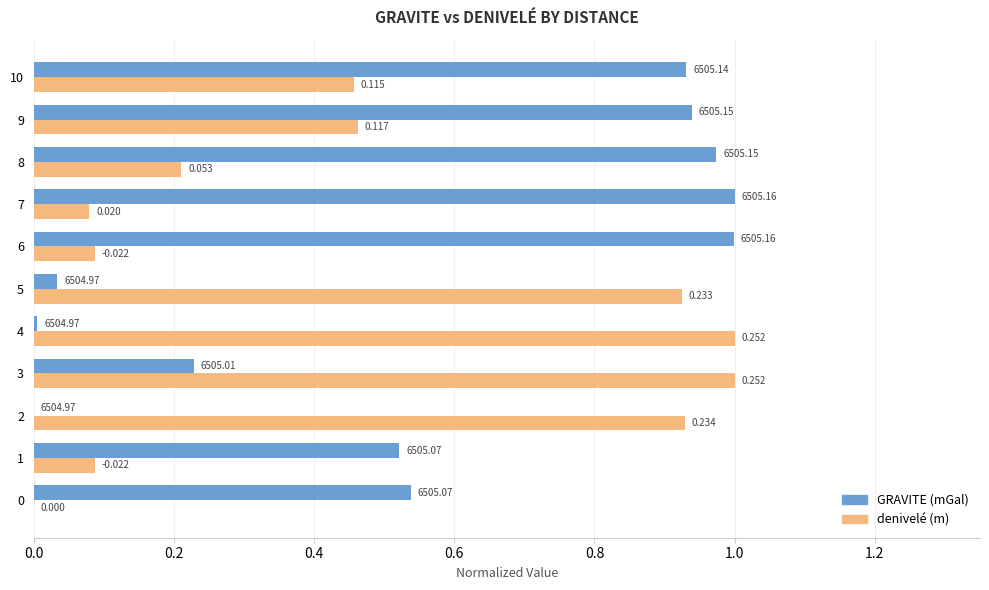

How many positive values does the denivelé (m) series have?

10